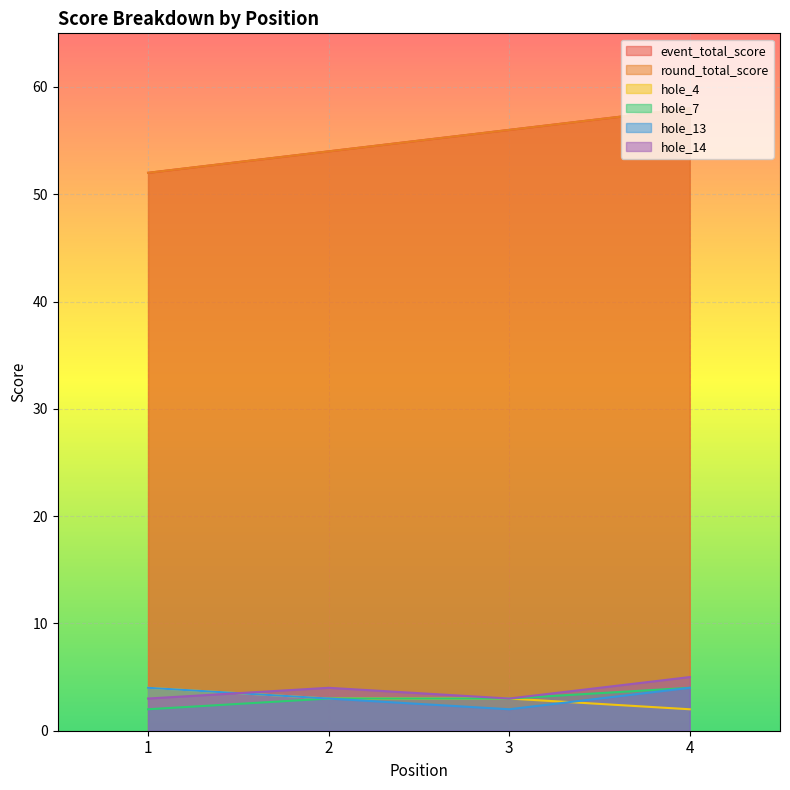

Reading left to right, list all the values displayed in this chart.

event_total_score: 1=52	2=54	3=56	4=58
round_total_score: 1=52	2=54	3=56	4=58
hole_4: 1=4	2=3	3=3	4=2
hole_7: 1=2	2=3	3=3	4=4
hole_13: 1=4	2=3	3=2	4=4
hole_14: 1=3	2=4	3=3	4=5